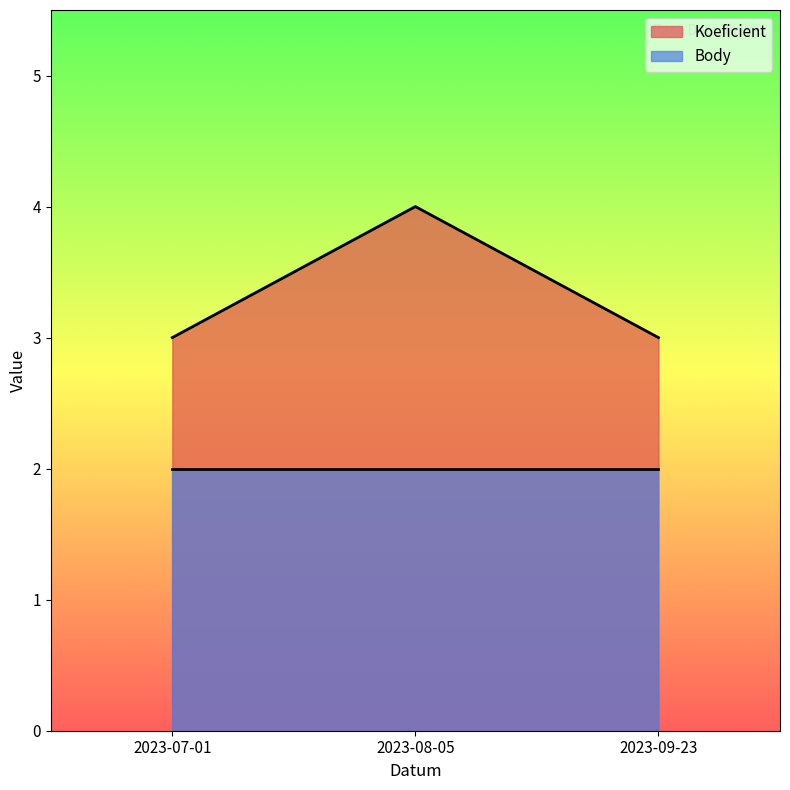

List the labels in order of value, smallest first.

2023-07-01, 2023-09-23, 2023-08-05